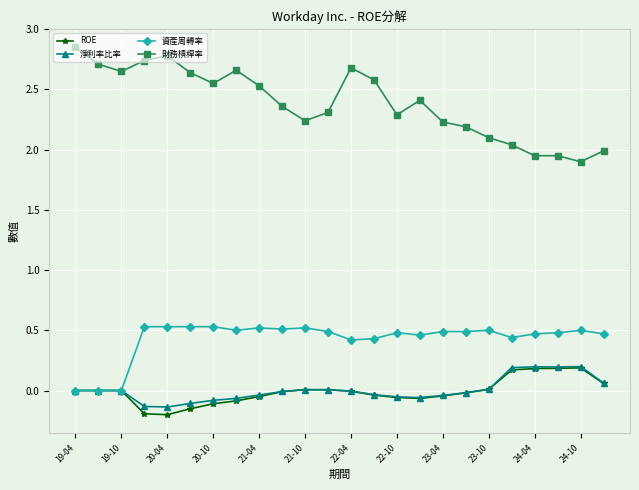

What is the highest value of the ROE series?

0.2